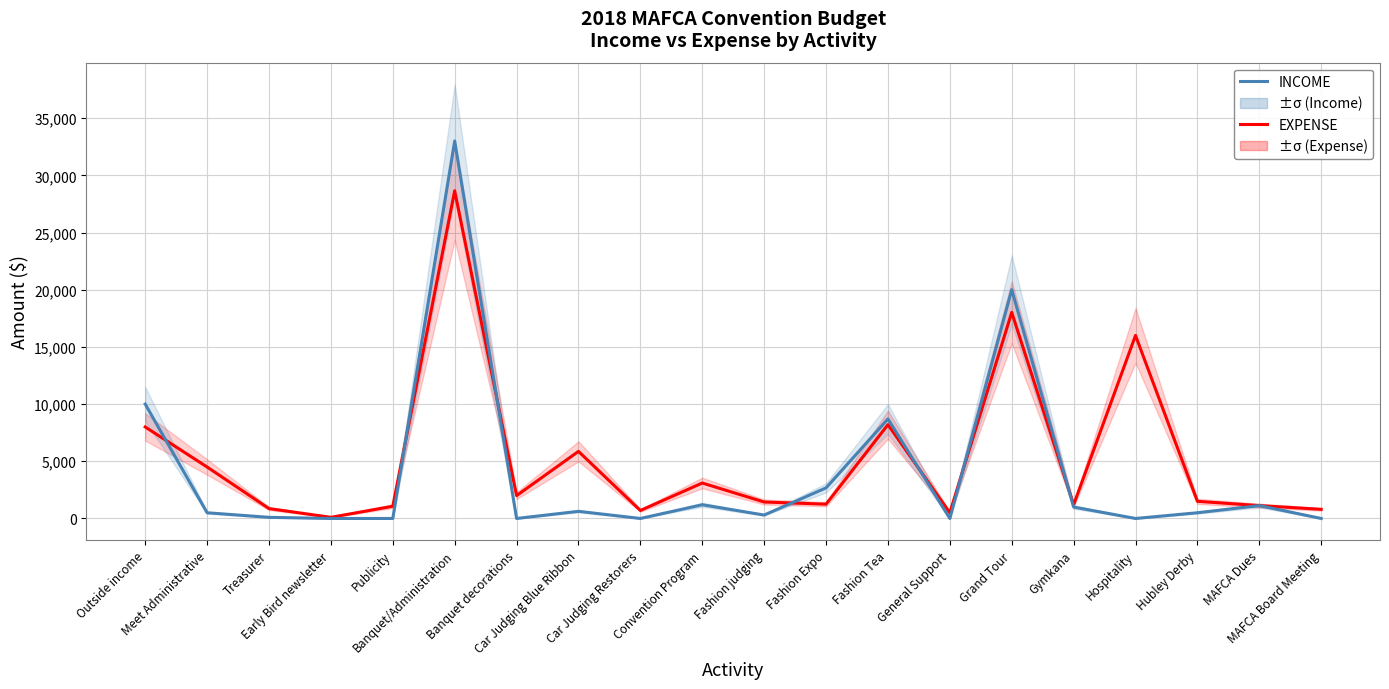

At which category is the sum across all series the highest?

Banquet/Administration